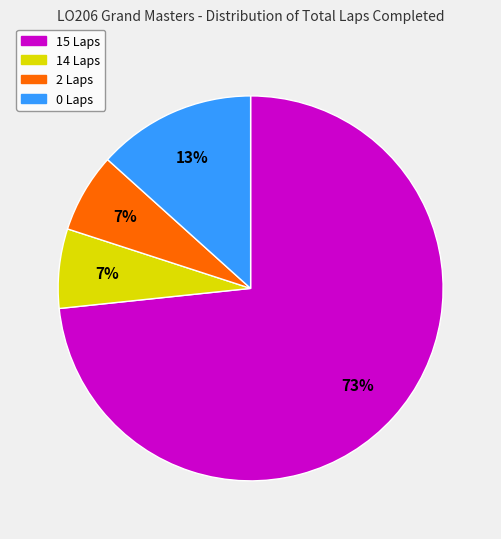

True or false: 0 Laps accounts for 13% of the total.

True